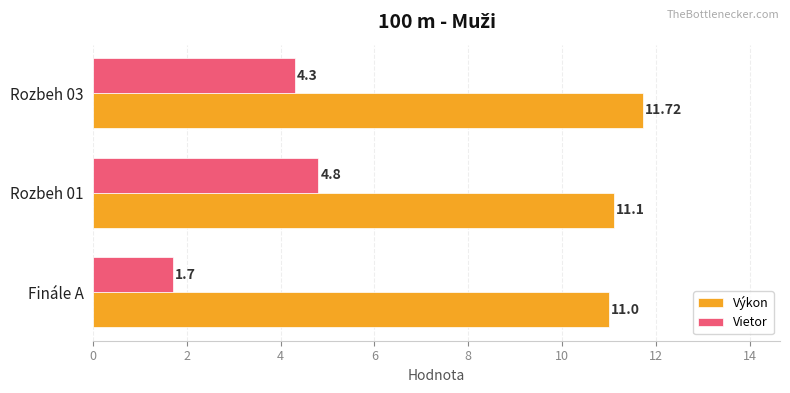

What is the highest value of the Výkon series?

11.7